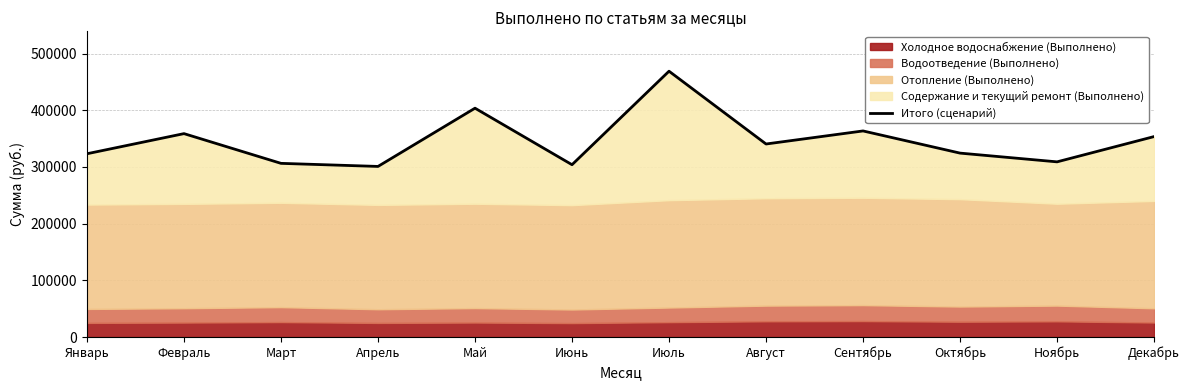

What is the value of the 8th point from the left?

340578